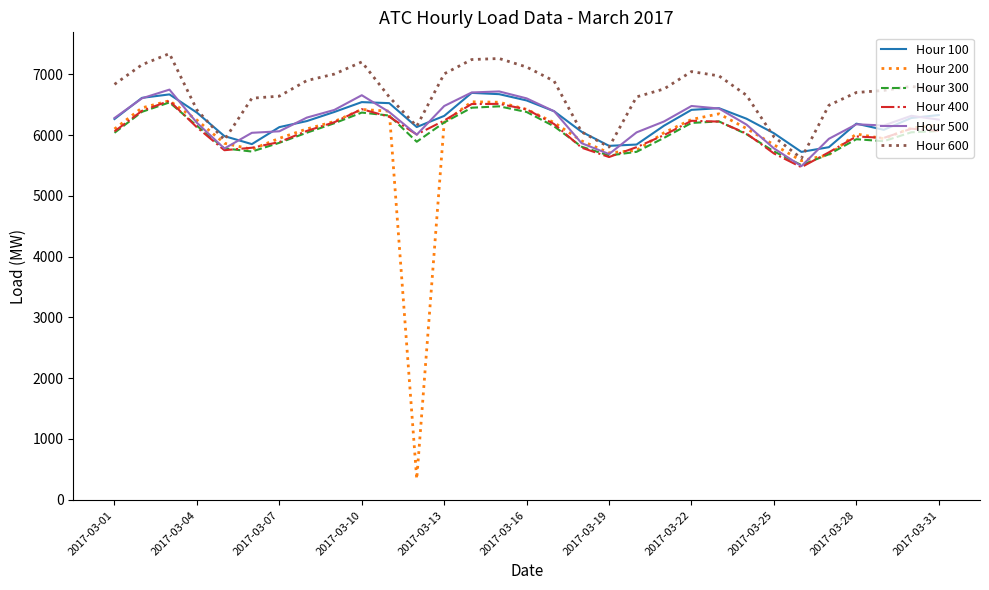

Which series has the largest total across all categories?

Hour 600